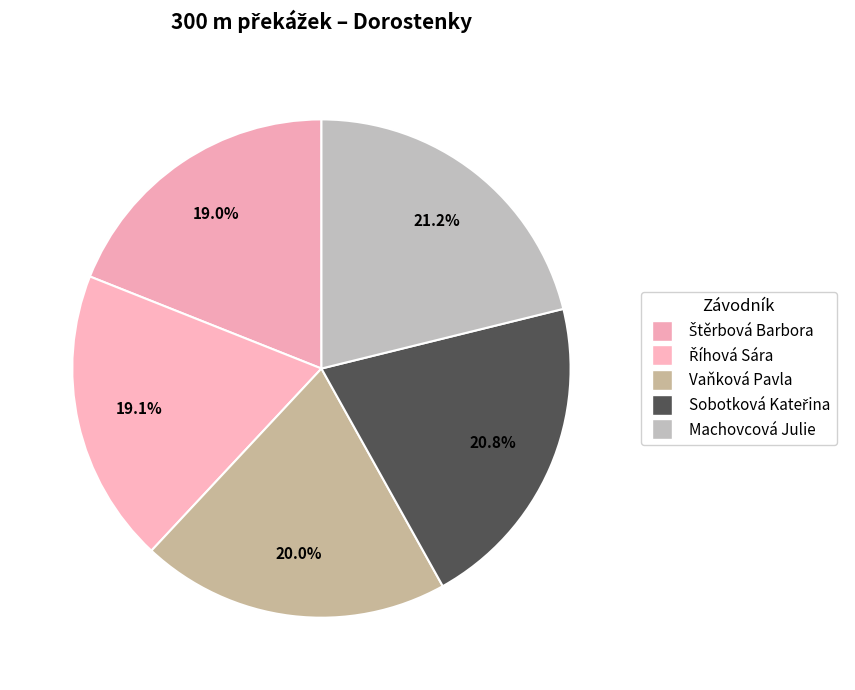

Between Říhová Sára and Machovcová Julie, which is larger?

Machovcová Julie